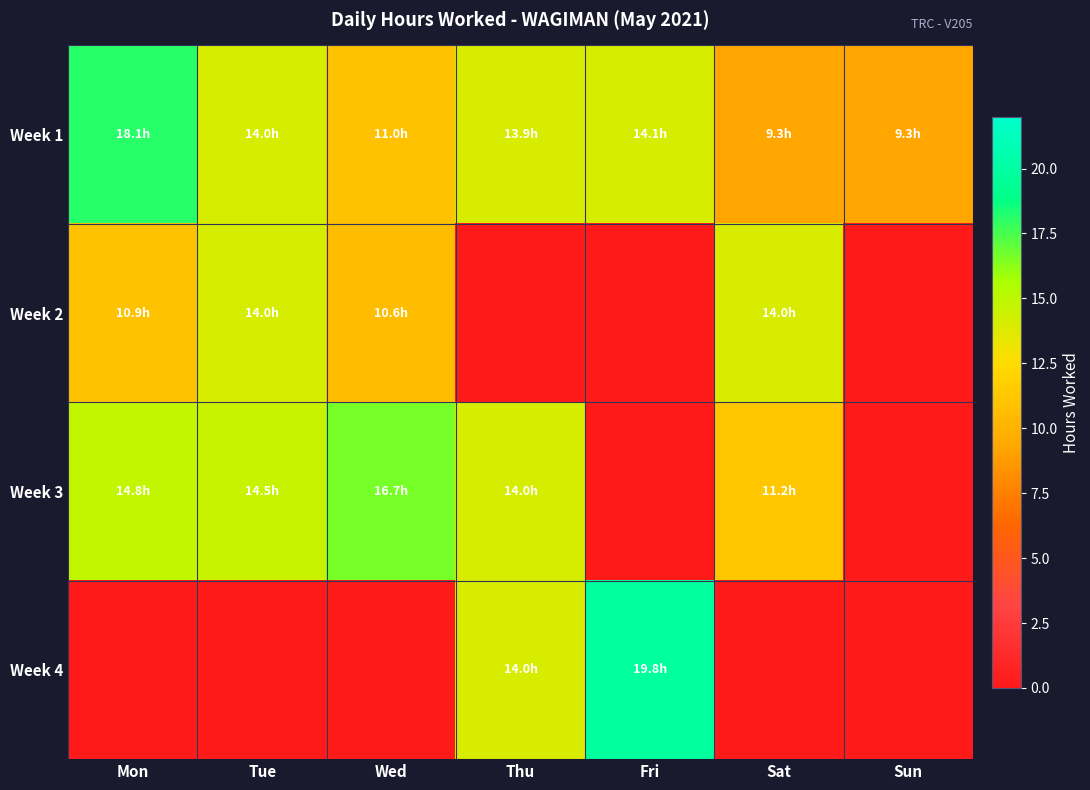

Which has a higher value, Wed or Tue?

Tue